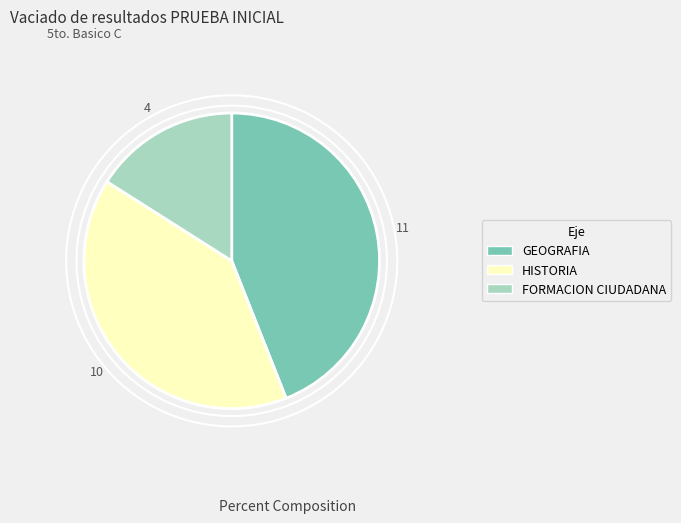

True or false: FORMACION CIUDADANA accounts for 5% of the total.

False